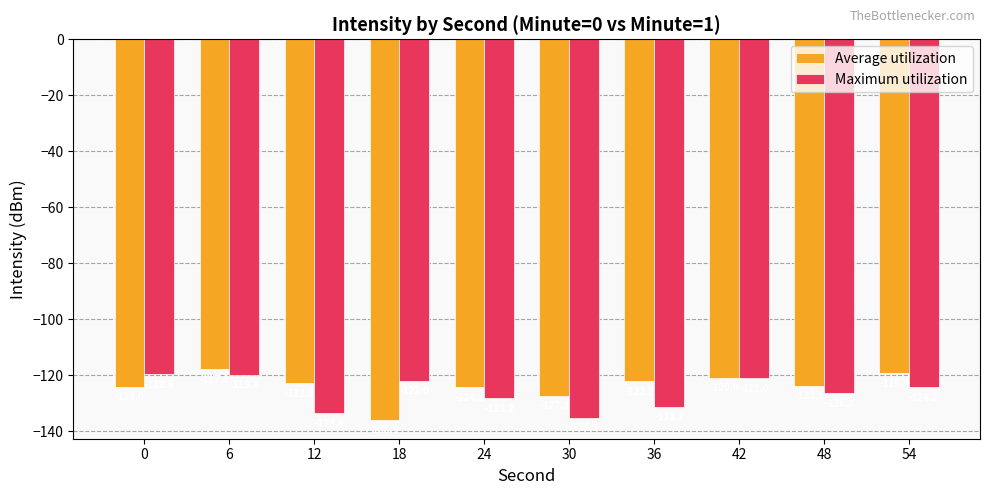

Which label corresponds to the smallest value in the chart?

18